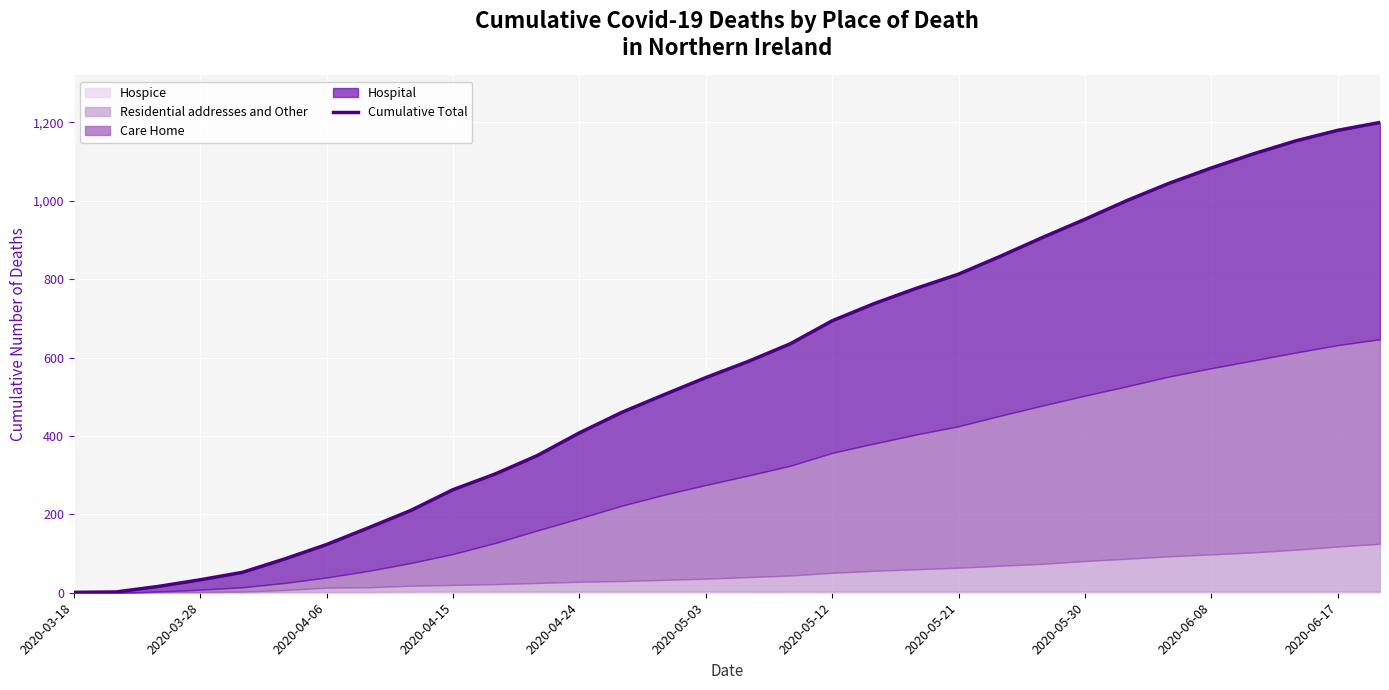

True or false: there are more than 2 points higher than both neighbors.

False